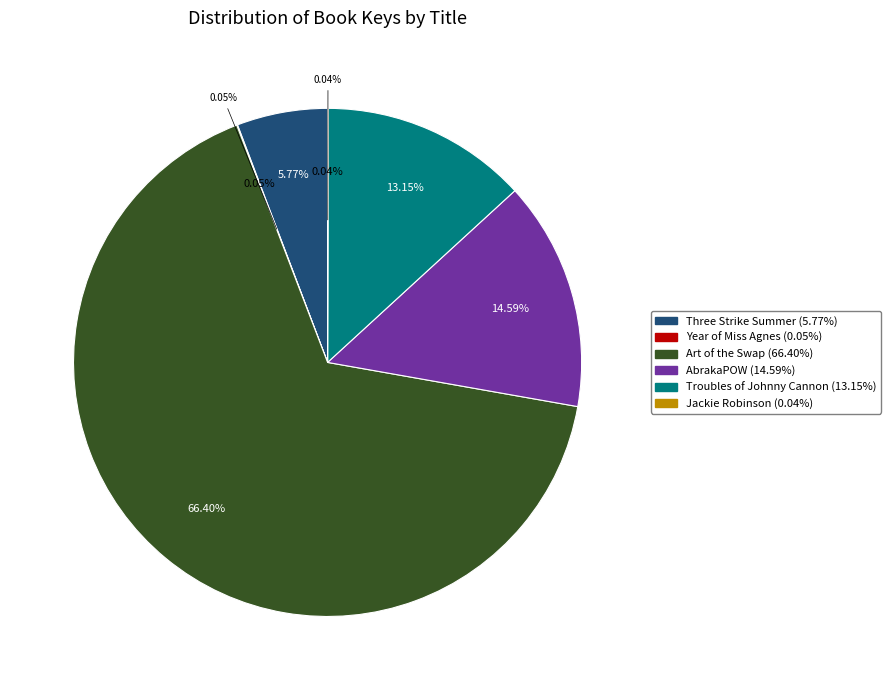

What is the total percentage of Jackie Robinson and Three Strike Summer?

5.8%